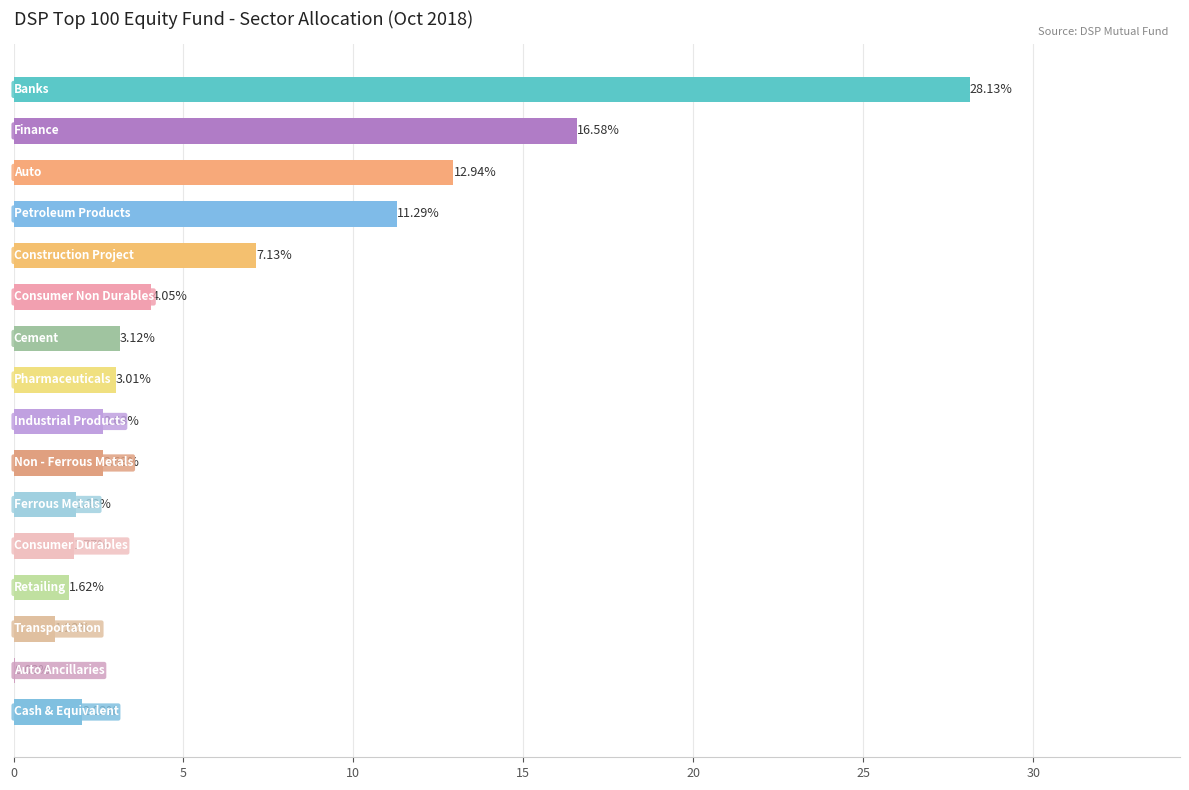

What is the sum of all values?

100.0